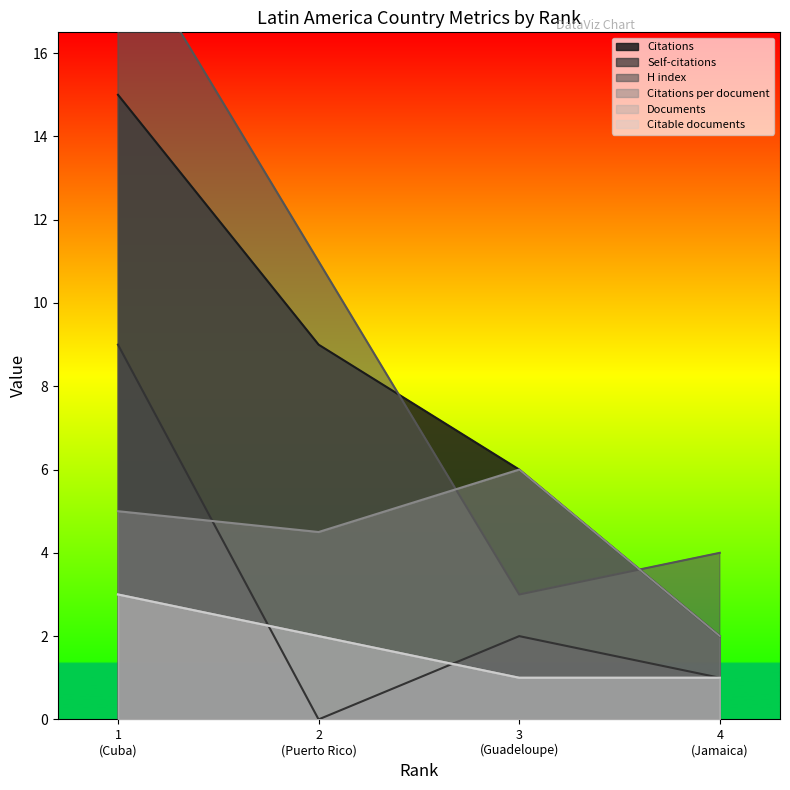

Where is the first local minimum for Self-citations?

2
(Puerto Rico)